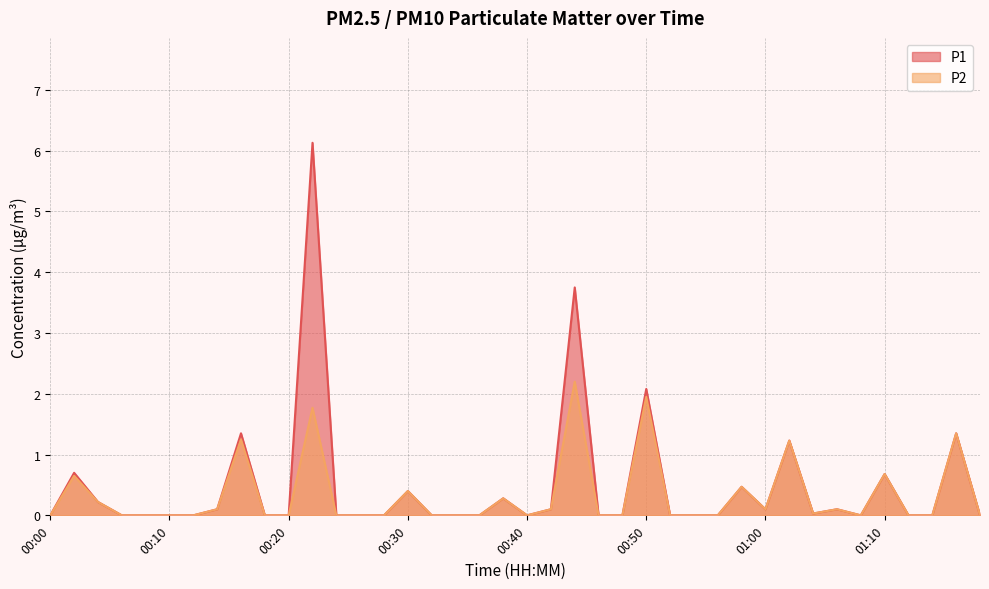

Which category has the highest value in the P1 series?

00:22